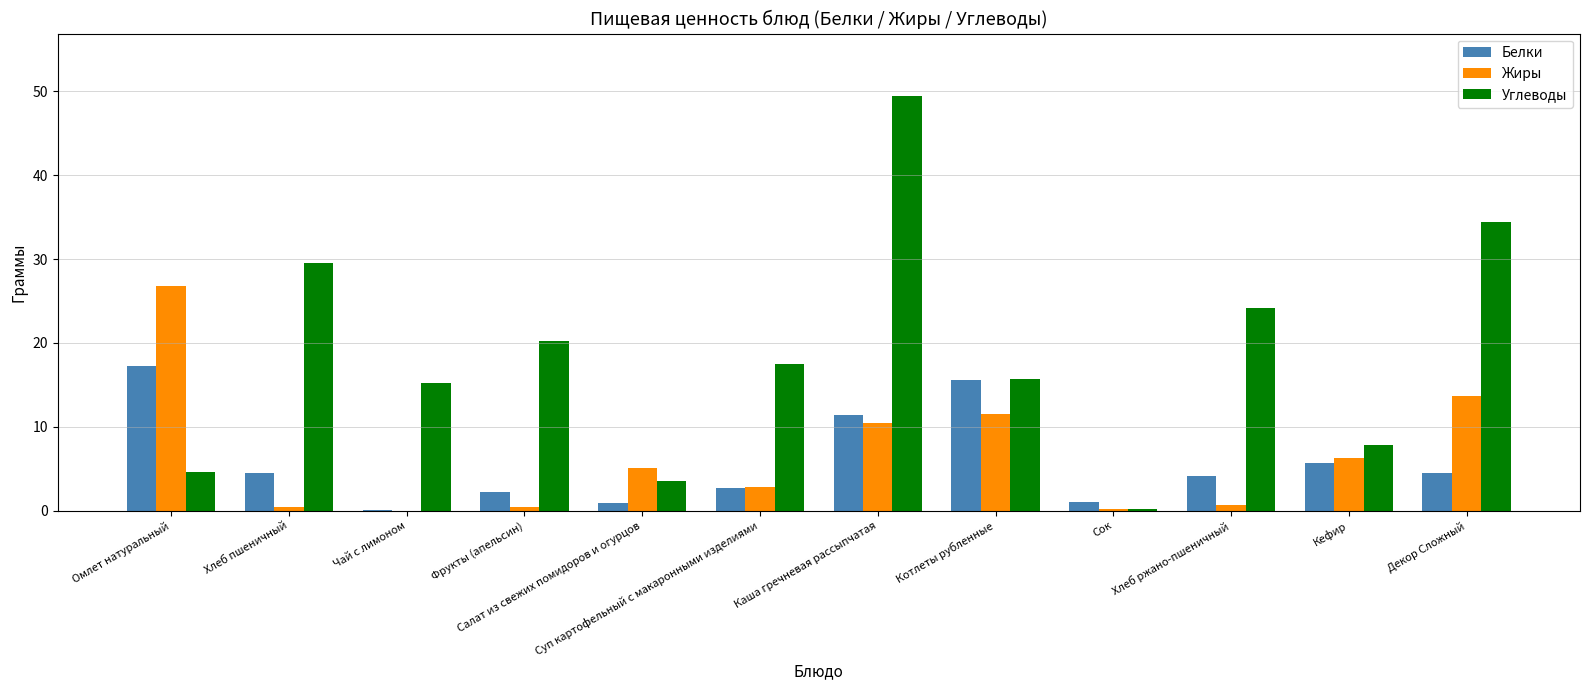

What is the maximum value shown in the chart?

49.4